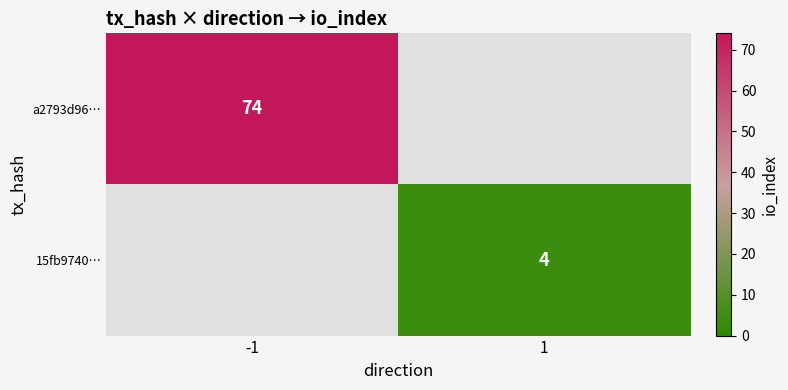

Count the number of data series in this chart.

2